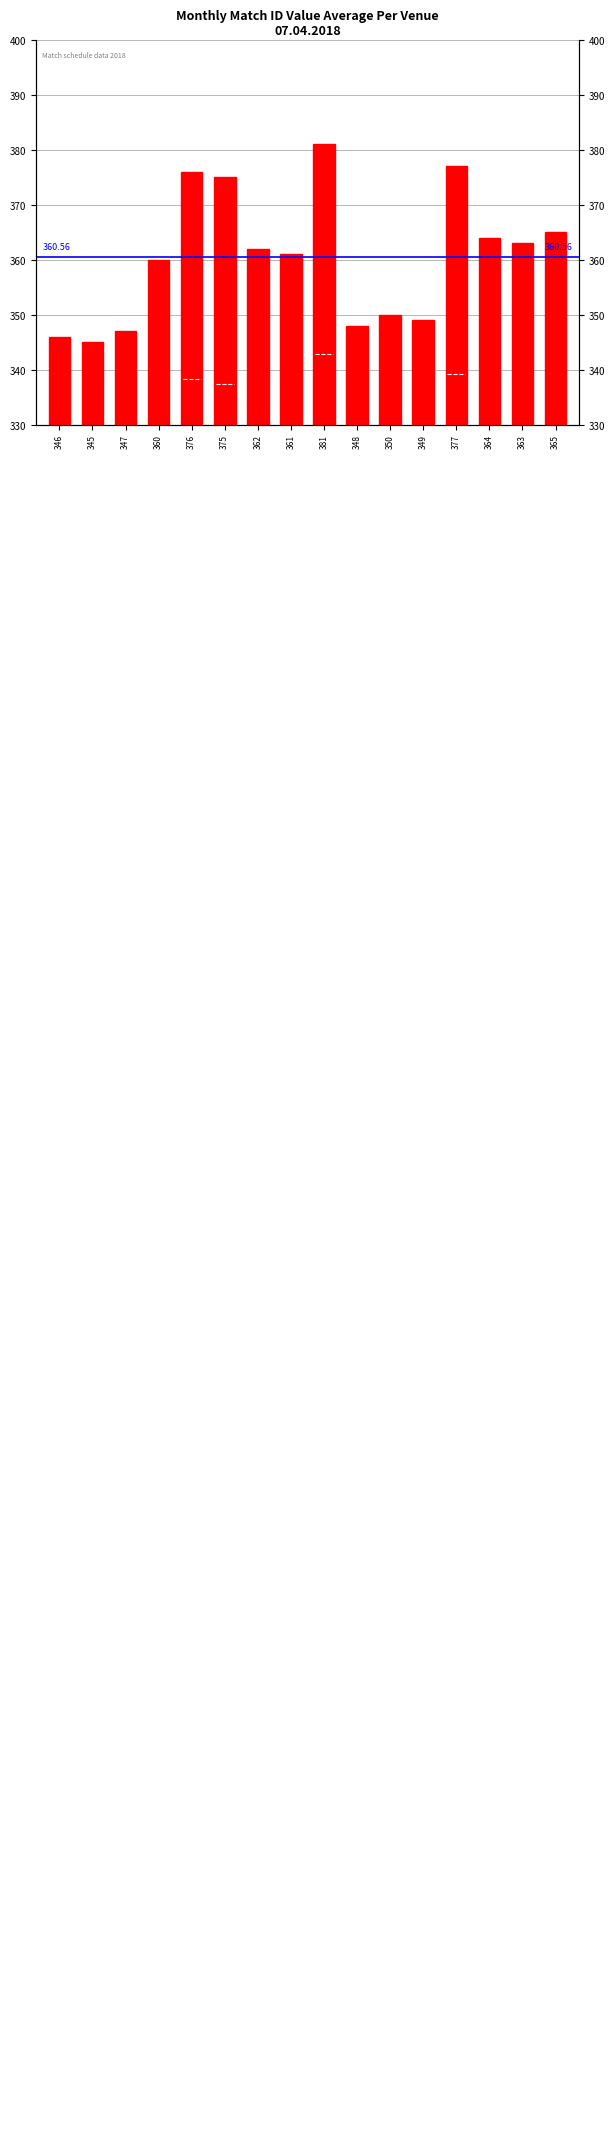

Rank the categories by value from highest to lowest.

381, 377, 376, 375, 365, 364, 363, 362, 361, 360, 350, 349, 348, 347, 346, 345